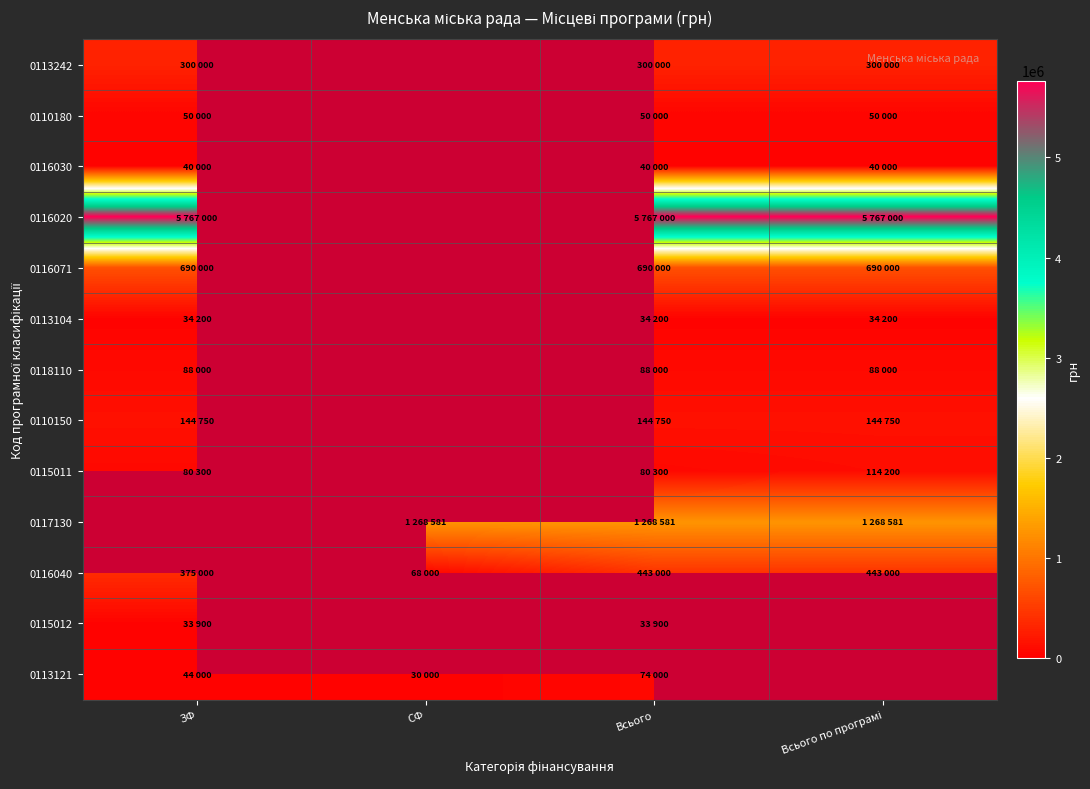

Read the 0113242 value at ЗФ.

300000.0